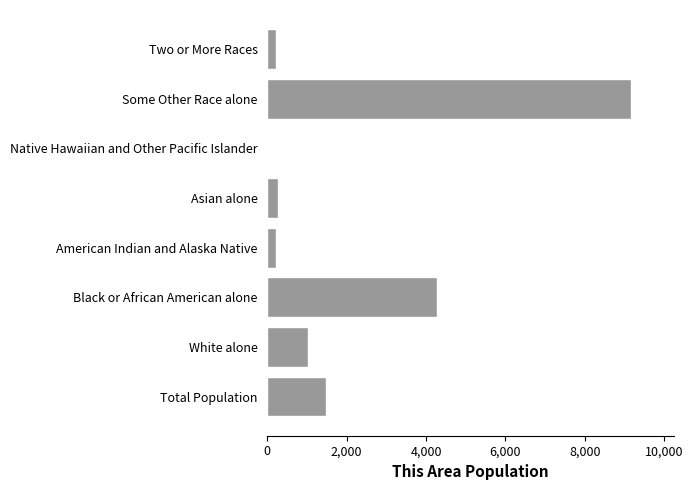

Is it true that the value at White alone is 652?

False